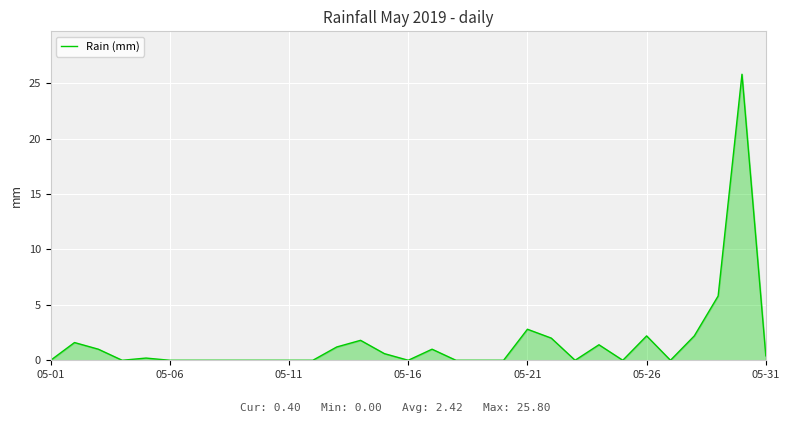

How many lines are shown in the chart?

1